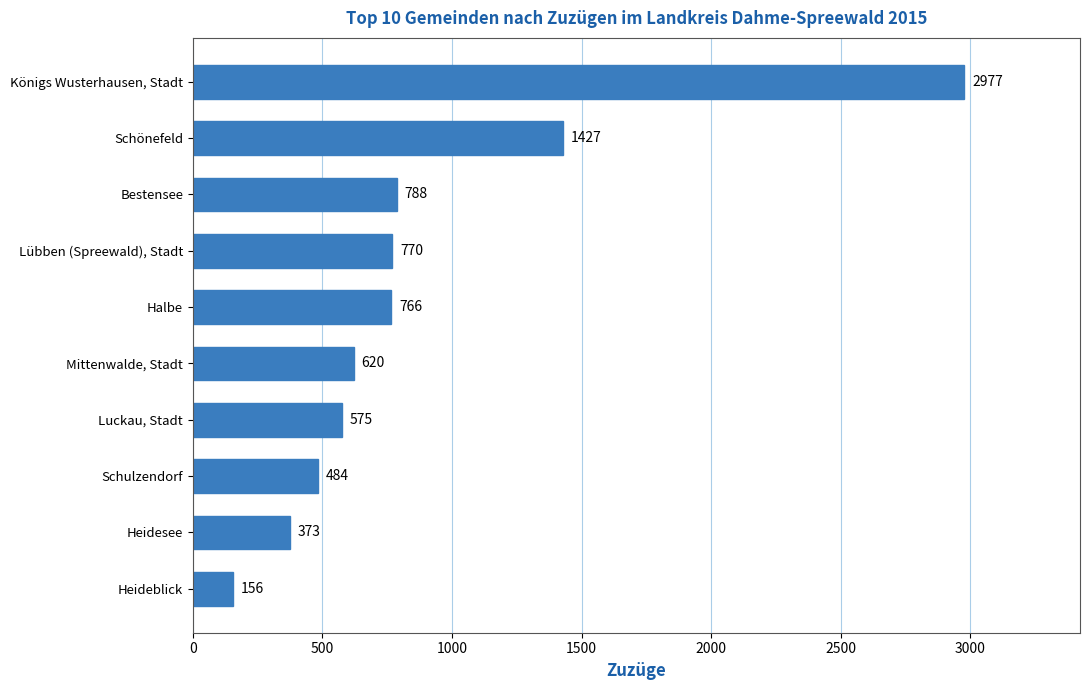

Reading bottom to top, extract all data points from this chart.

Heideblick=156	Heidesee=373	Schulzendorf=484	Luckau, Stadt=575	Mittenwalde, Stadt=620	Halbe=766	Lübben (Spreewald), Stadt=770	Bestensee=788	Schönefeld=1427	Königs Wusterhausen, Stadt=2977